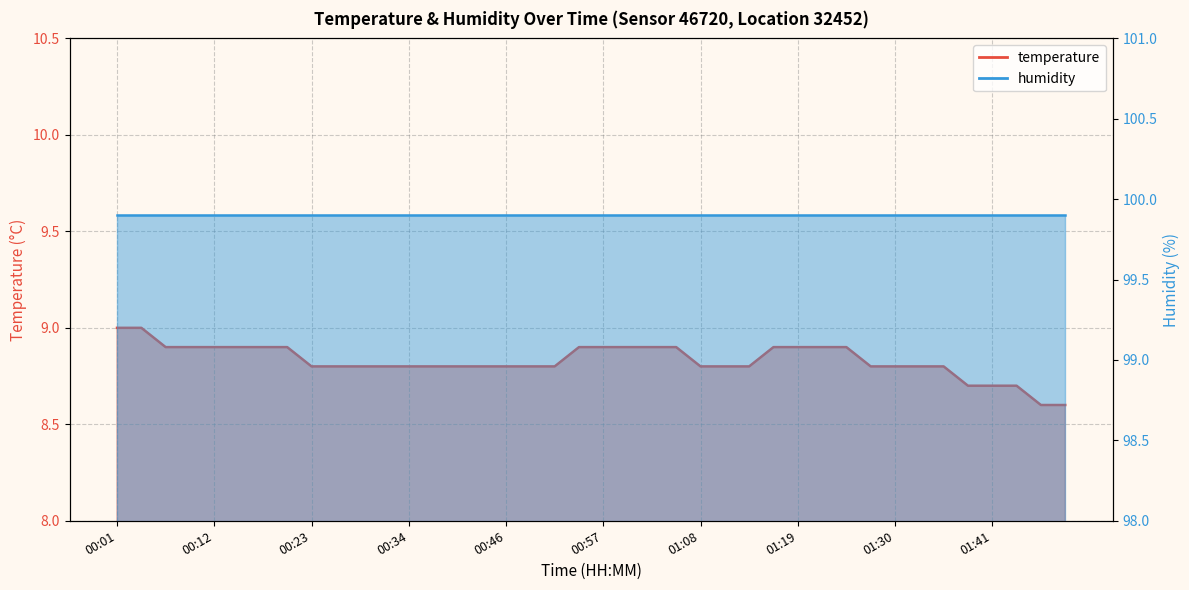

What is the label of the 33rd point from the right?

00:21